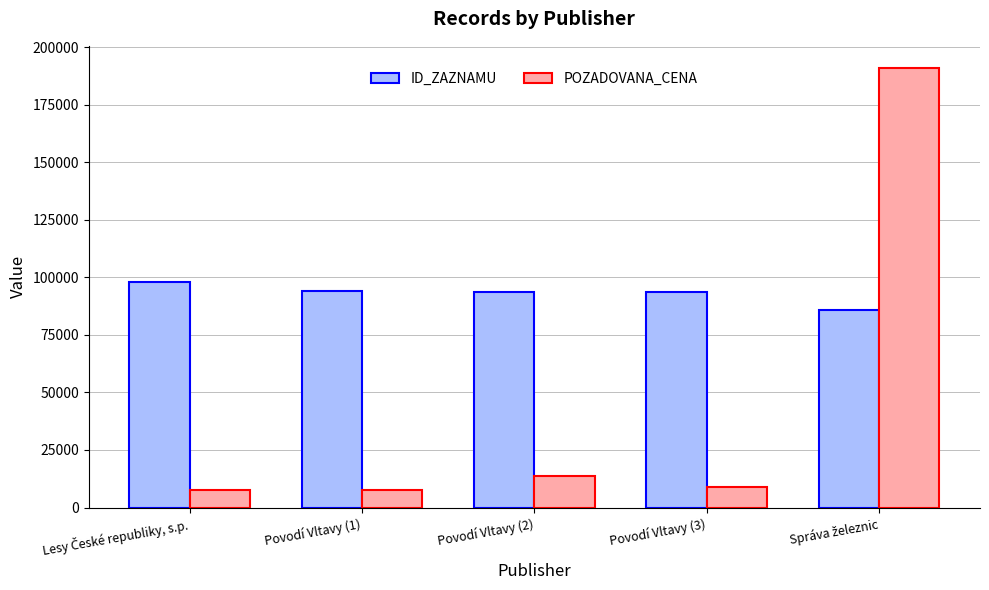

Which series has the widest spread of values?

POZADOVANA_CENA